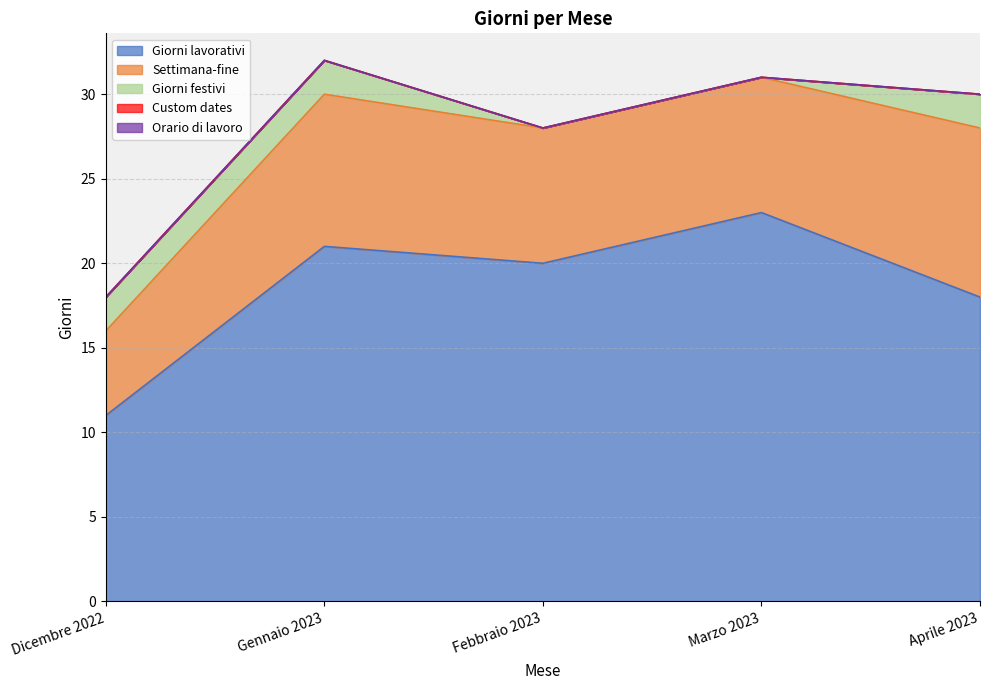

Which series changed the most between Gennaio 2023 and Febbraio 2023?

Giorni festivi